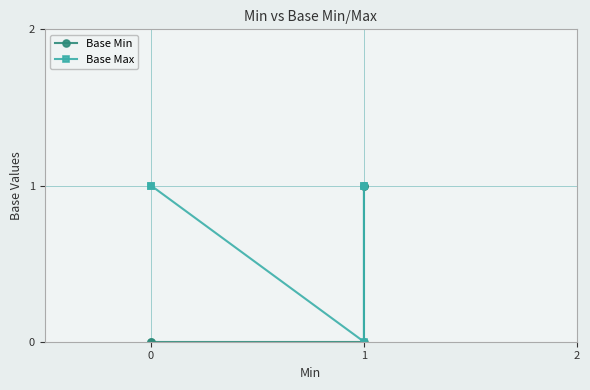

How many values in Base Max are above zero?

4